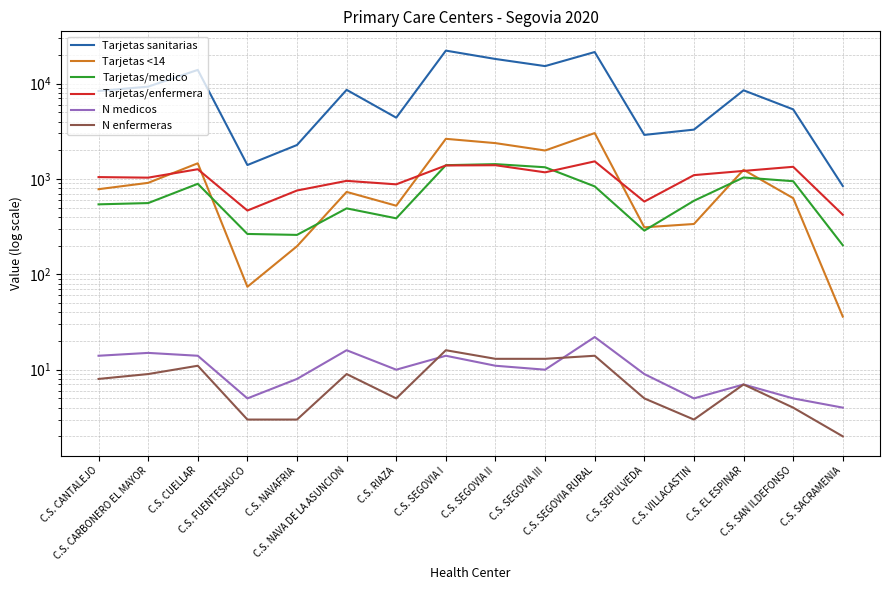

What is the maximum value shown in the chart?

22152.0